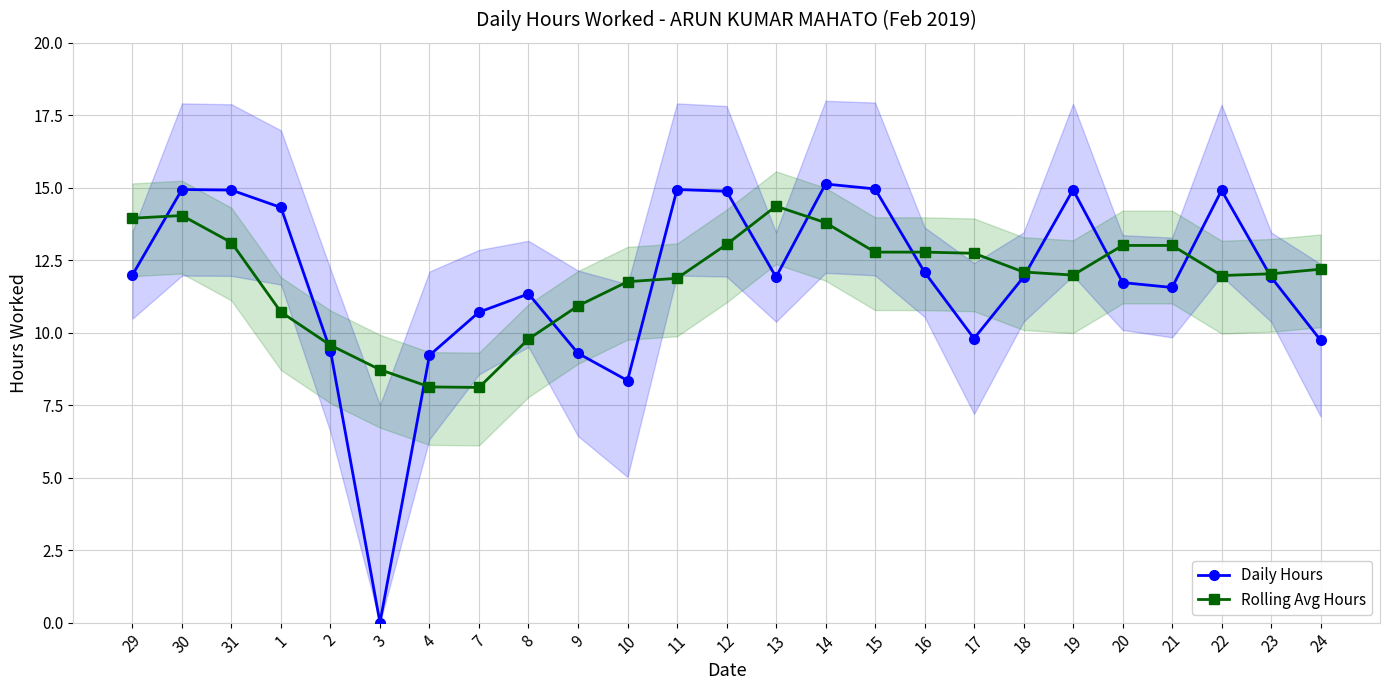

What are all the series names shown in the legend?

Daily Hours, Rolling Avg Hours